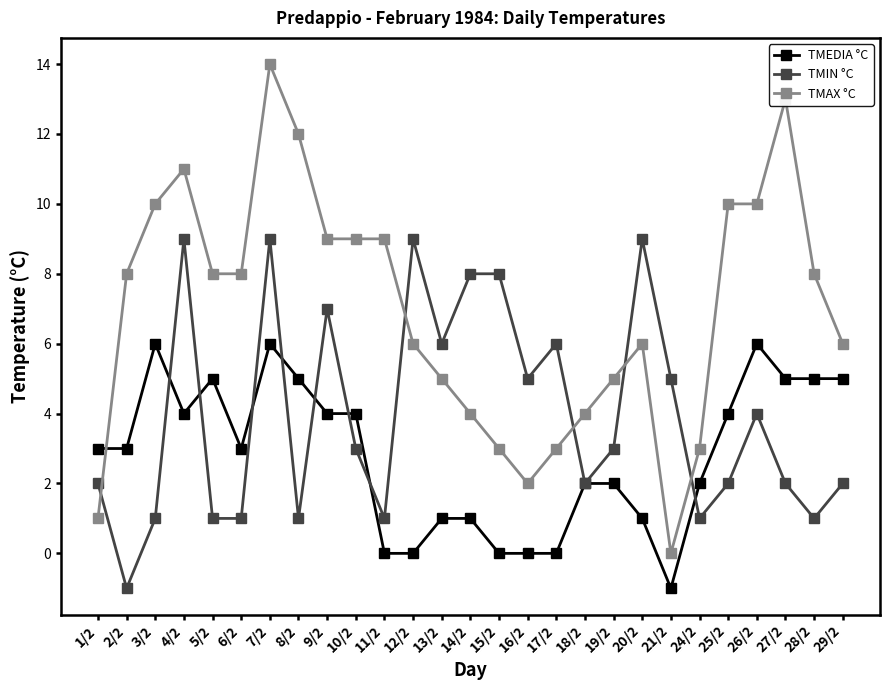

How many data points in TMIN °C are less than 3?

13